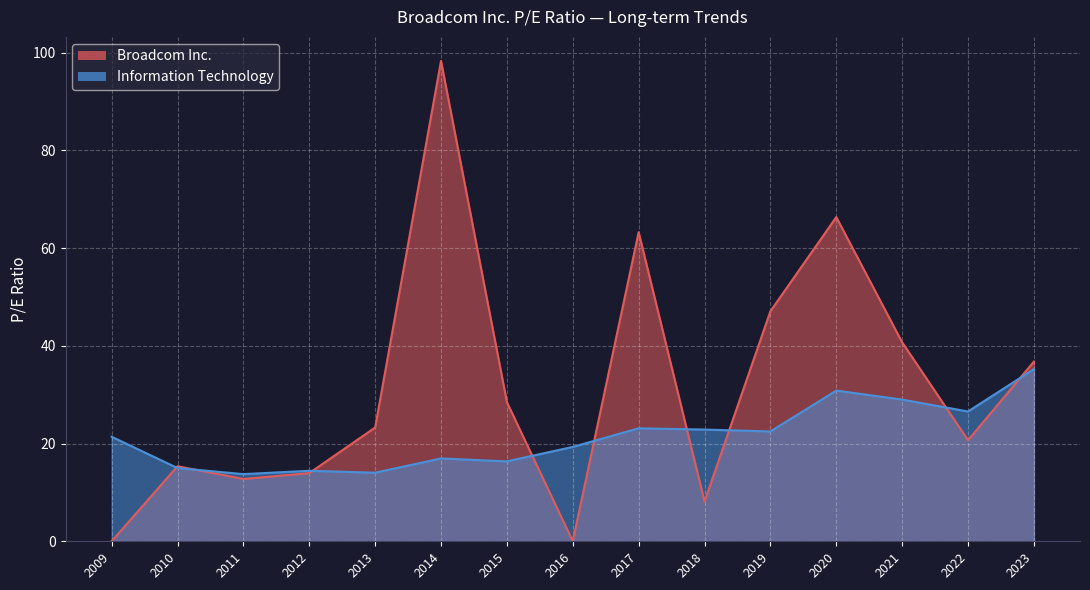

True or false: Information Technology has a value of 20.7 at 2010.

False